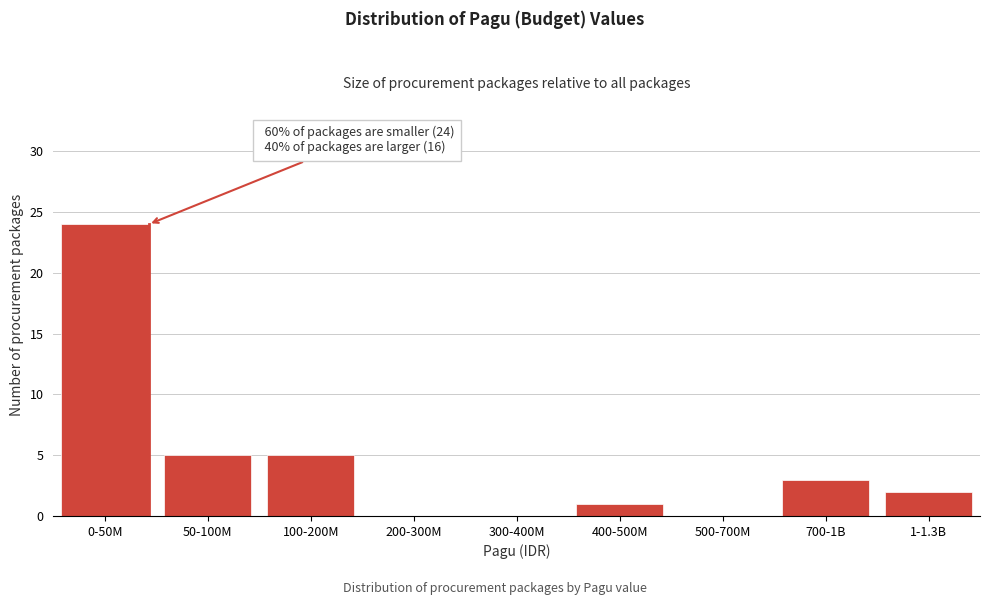

Reading left to right, transcribe all the data shown in this chart.

0-50M=24	50-100M=5	100-200M=5	200-300M=0	300-400M=0	400-500M=1	500-700M=0	700-1B=3	1-1.3B=2